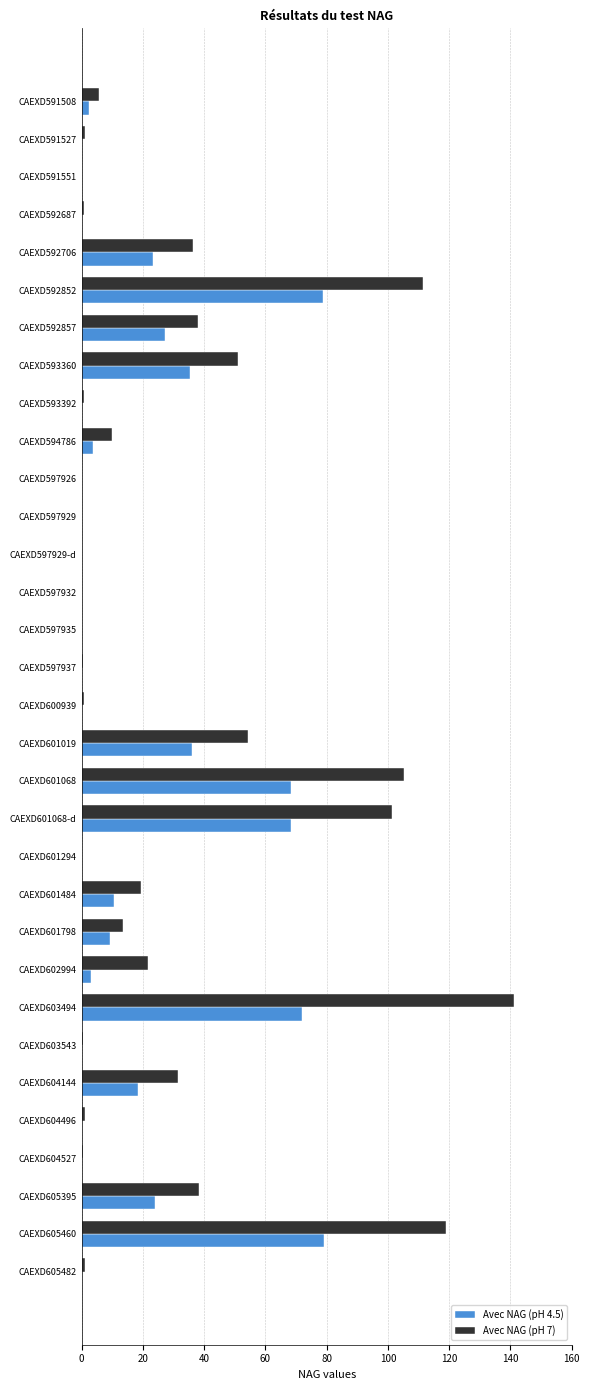

What are all the series names shown in the legend?

Avec NAG (pH 4.5), Avec NAG (pH 7)